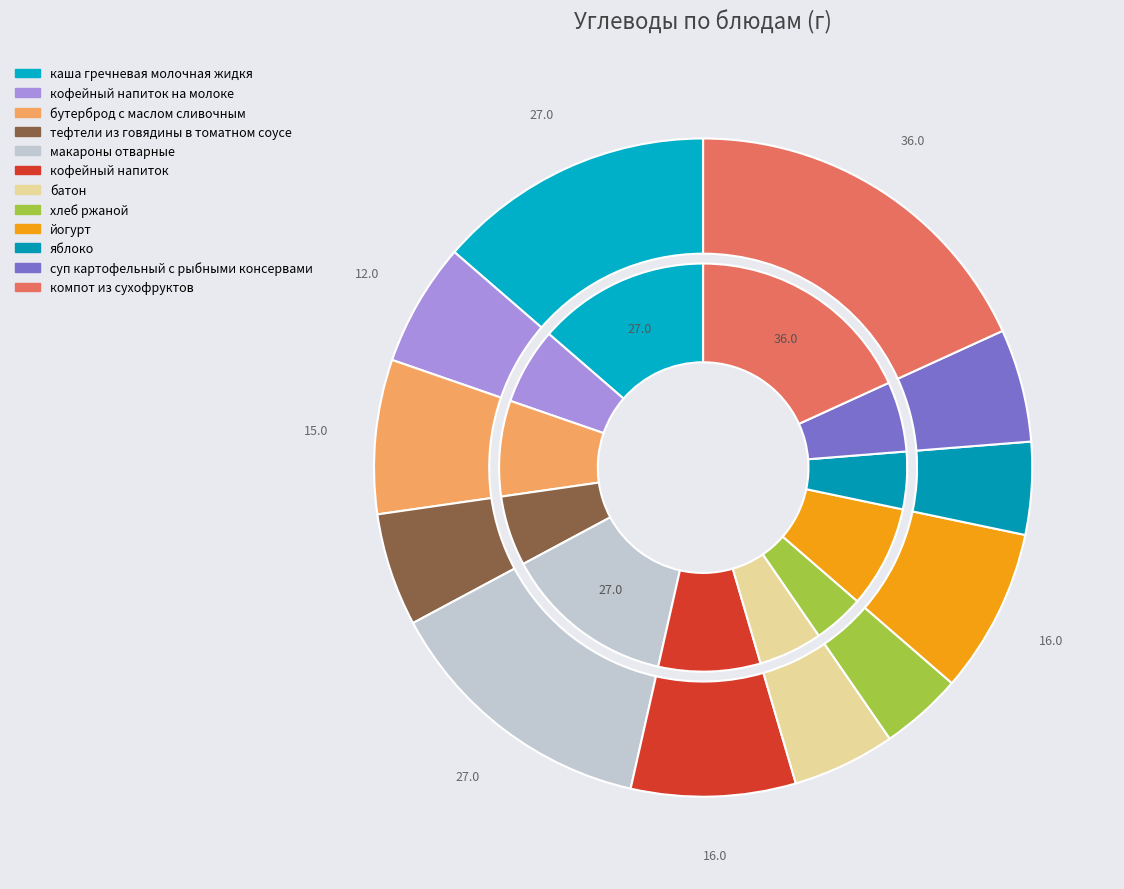

Which slice is the largest?

компот из сухофруктов